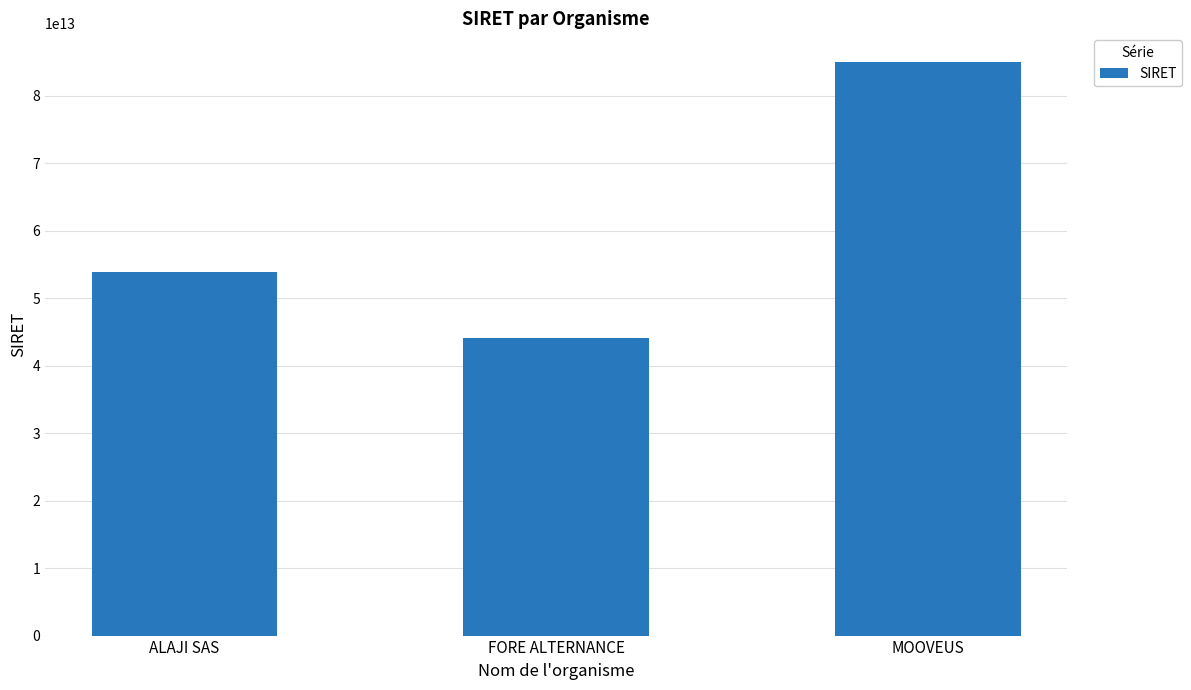

What is the label of the 1st bar from the left?

ALAJI SAS